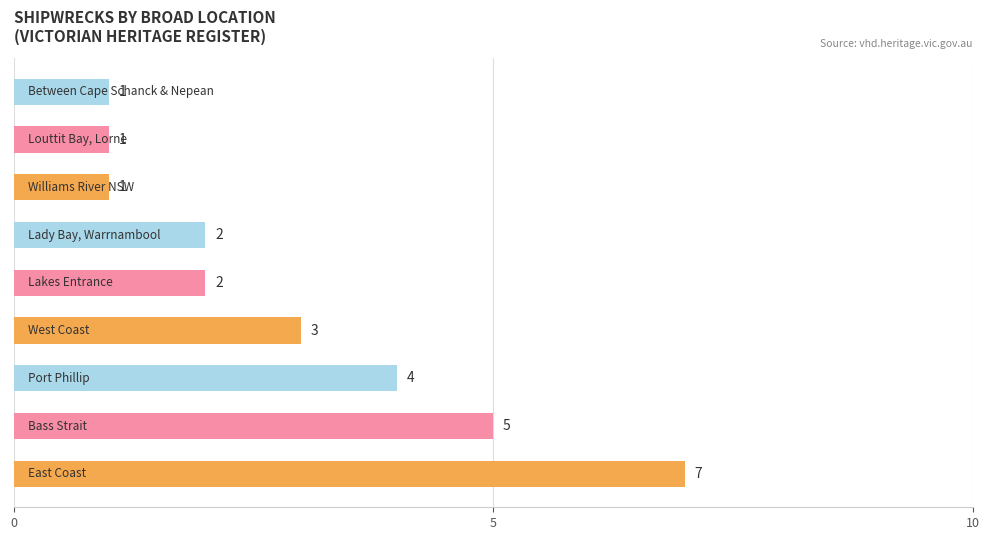

What is the average value?

3